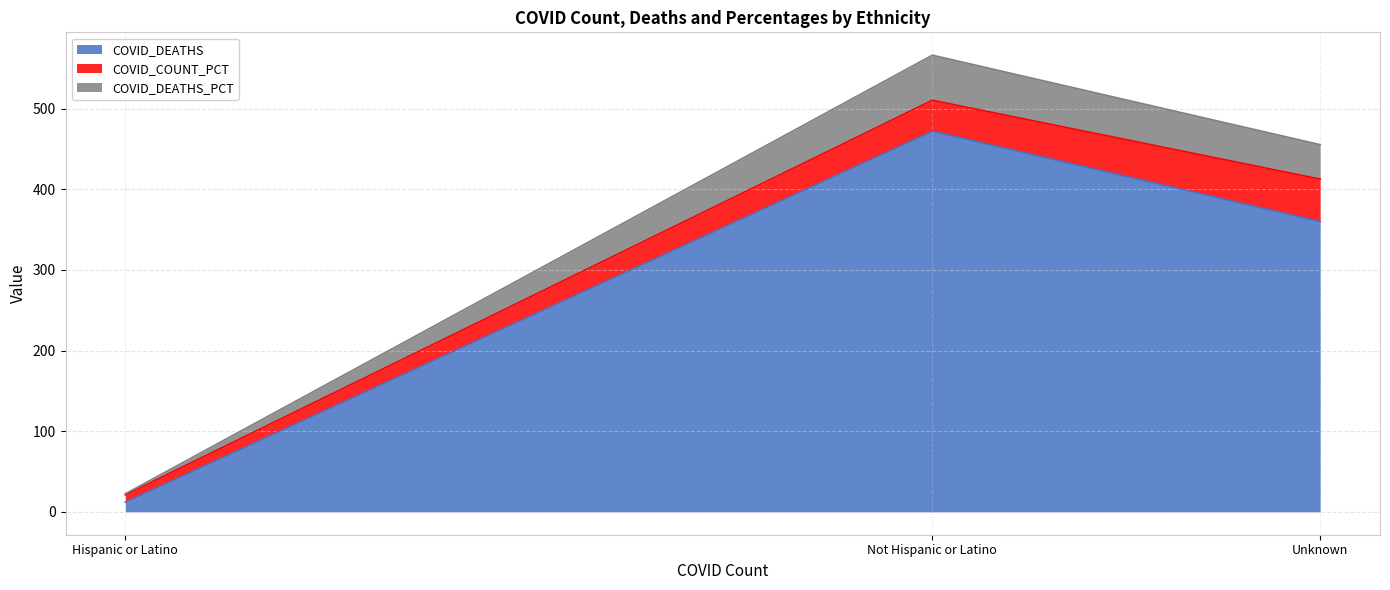

What position from the right is Not Hispanic or Latino?

2